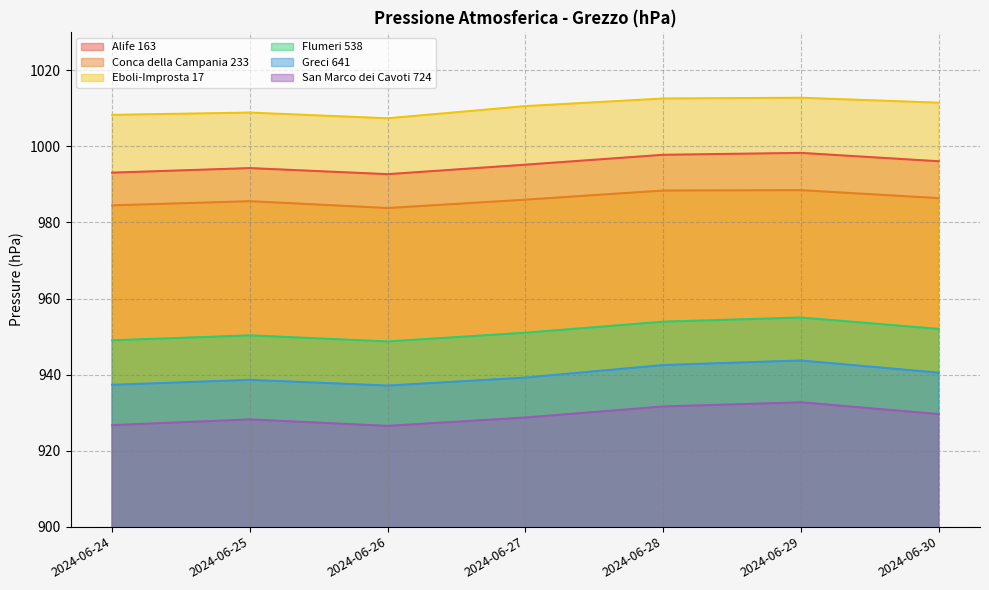

Where does the Eboli-Improsta 17 series first go above 1010?

2024-06-27